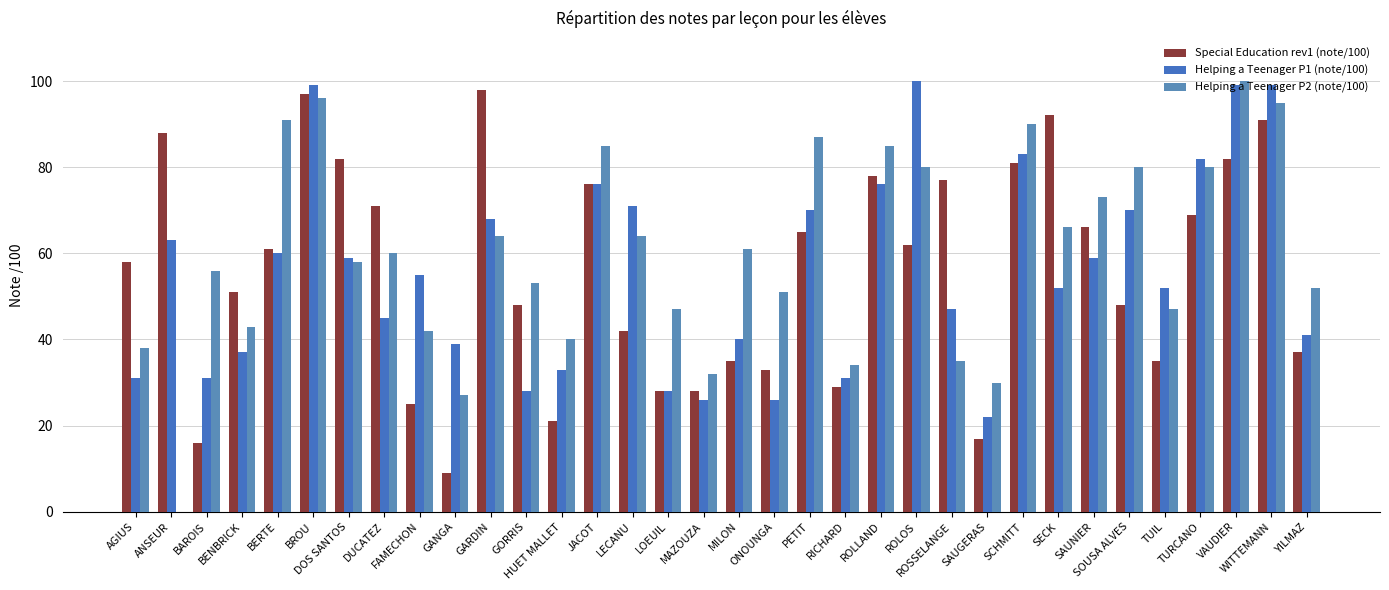

What is the total value across all series at JACOT?

237